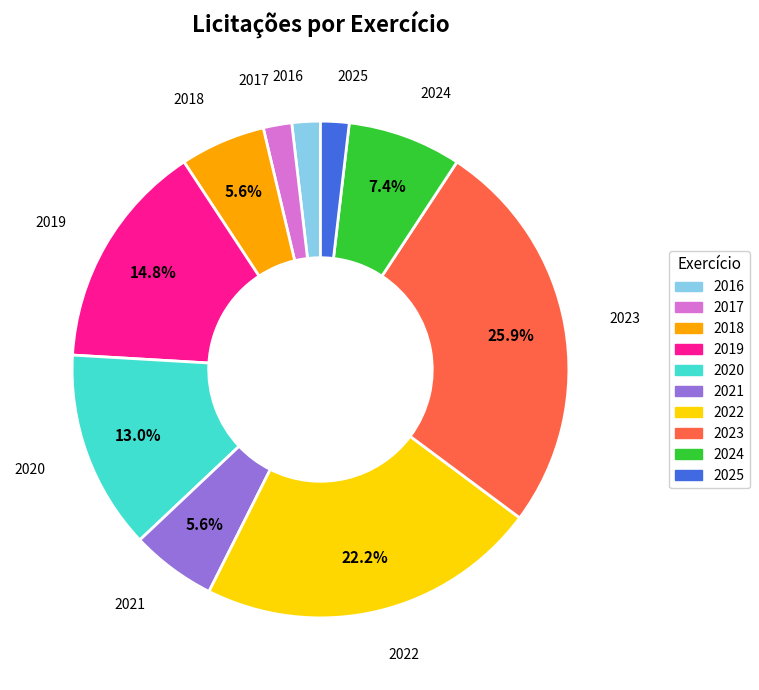

Which has a higher value, 2018 or 2017?

2018